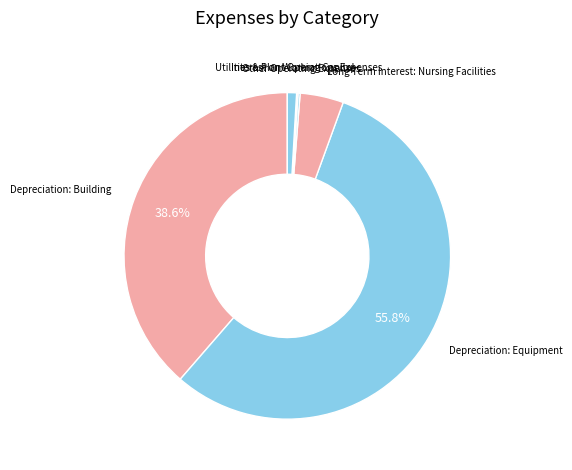

Does Long Term Interest: Nursing Facilities account for over 50% of the chart?

No